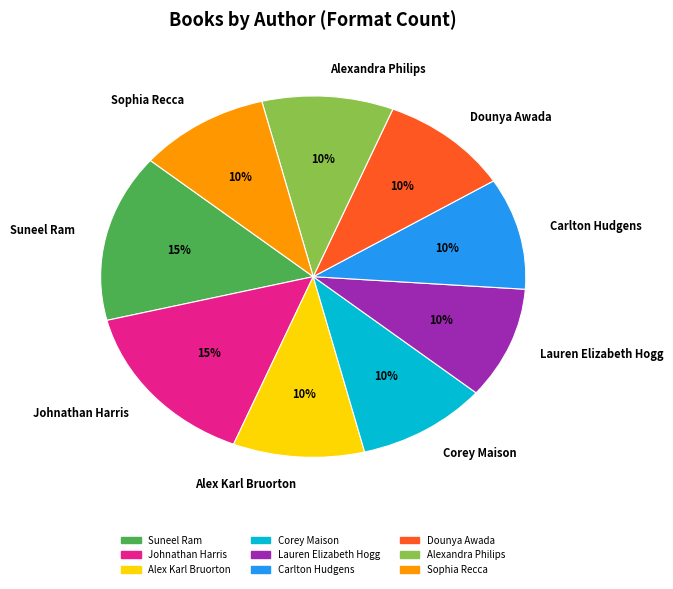

Is it true that Lauren Elizabeth Hogg is 1% of the pie?

False